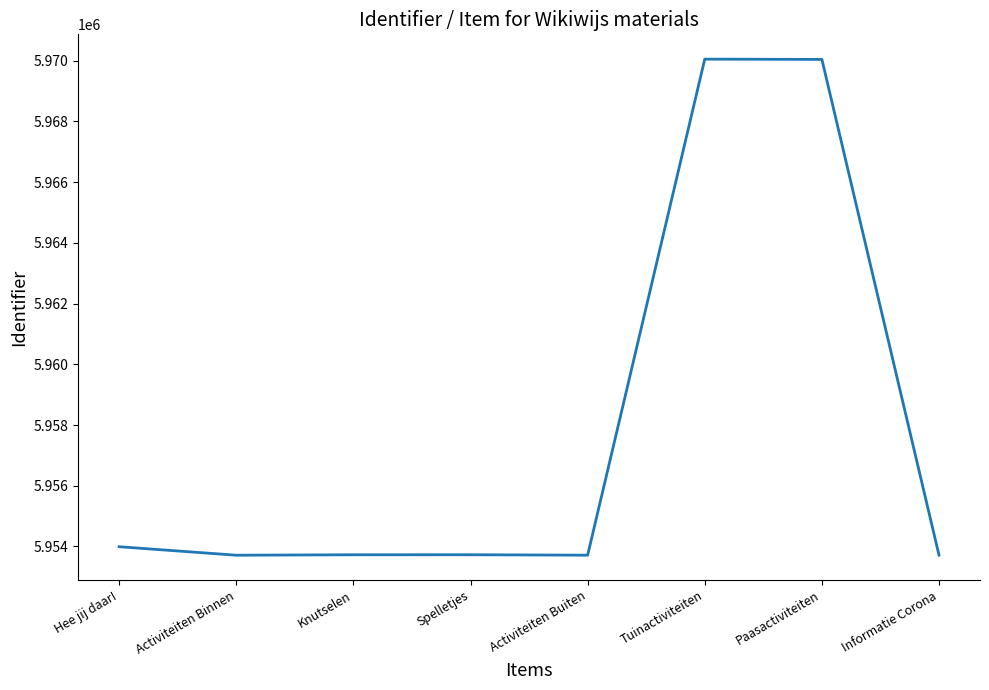

What position from the right is Knutselen?

6